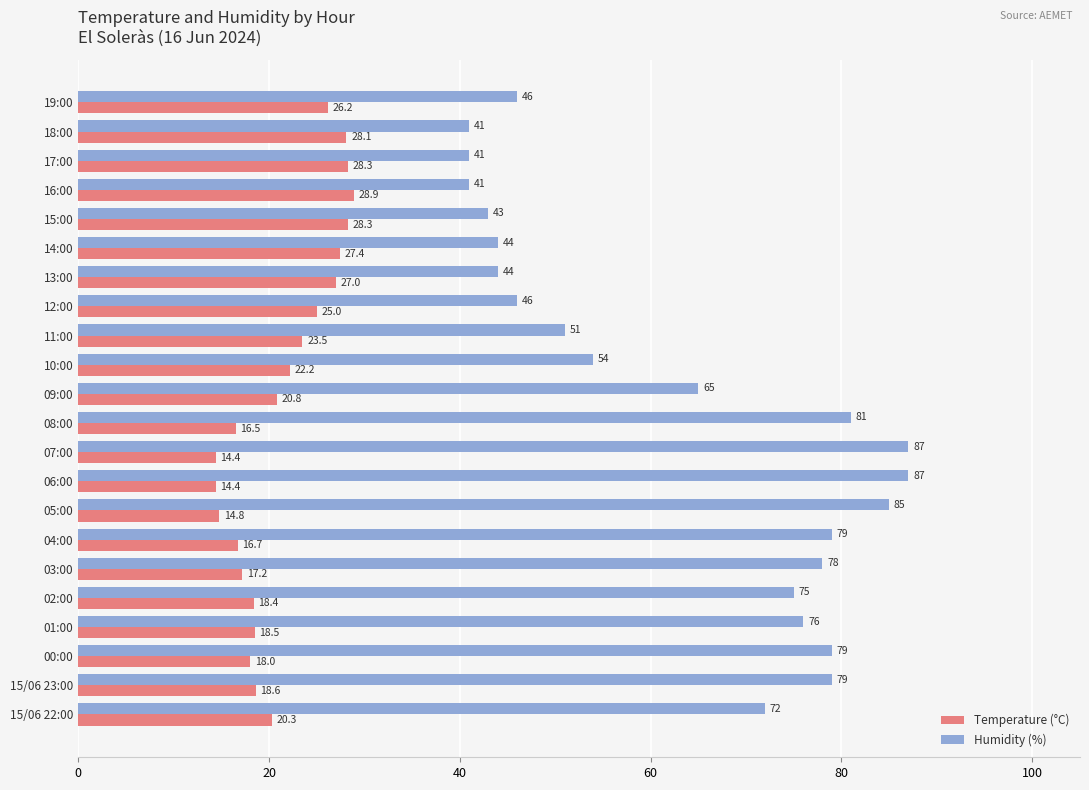

How many categories are shown in the chart?

22